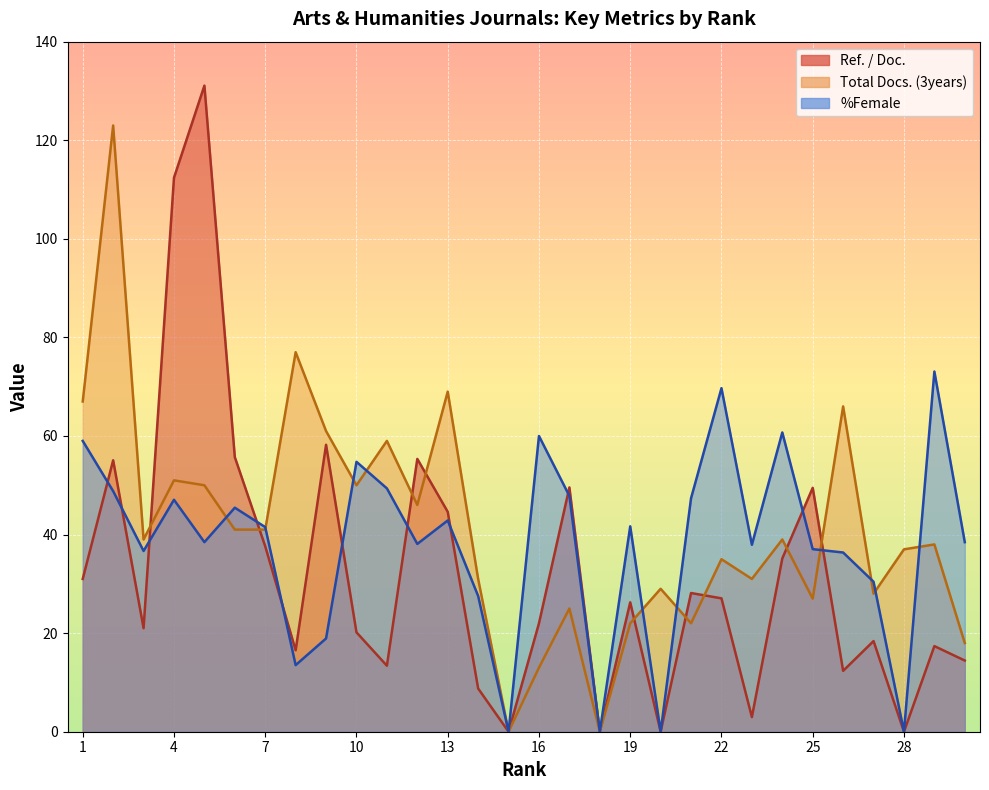

Which series has the largest range (max minus min)?

Ref. / Doc.